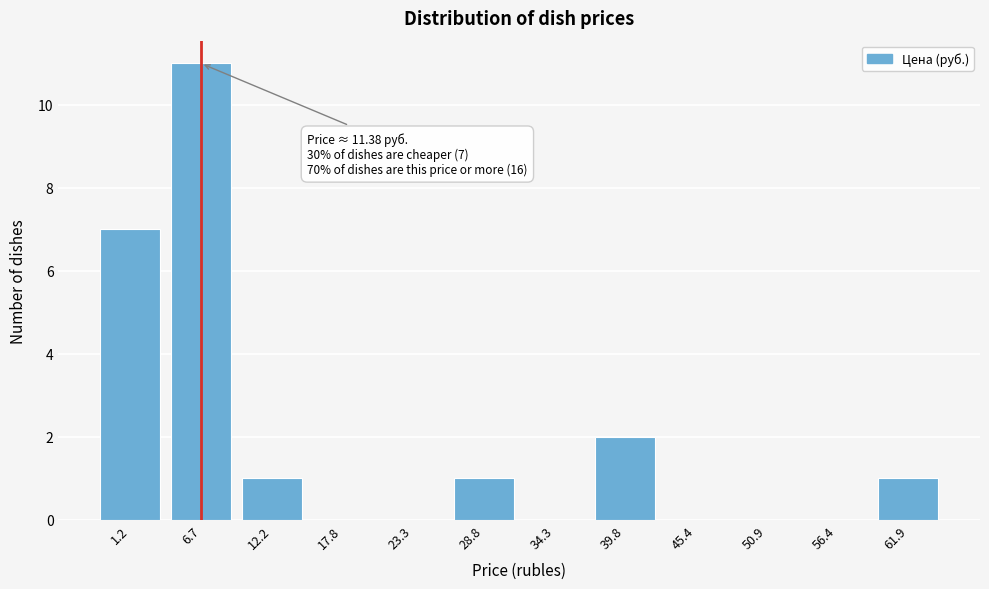

Reading right to left, transcribe all the data shown in this chart.

61.9=1	56.4=0	50.9=0	45.4=0	39.8=2	34.3=0	28.8=1	23.3=0	17.8=0	12.2=1	6.7=11	1.2=7